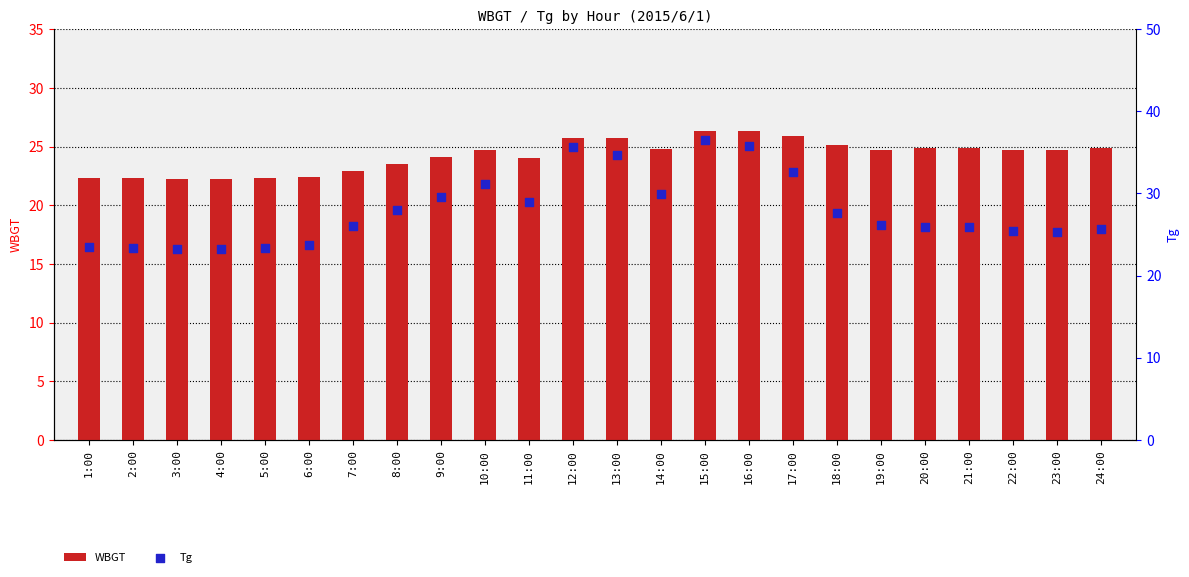

What are all the series names shown in the legend?

WBGT, Tg